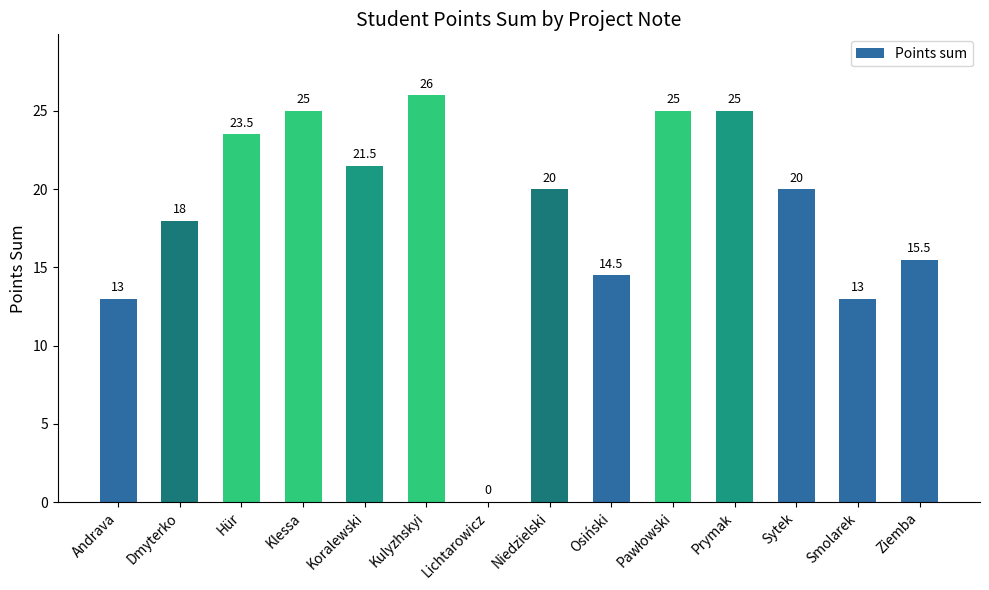

Between Osiński and Koralewski, which is larger?

Koralewski